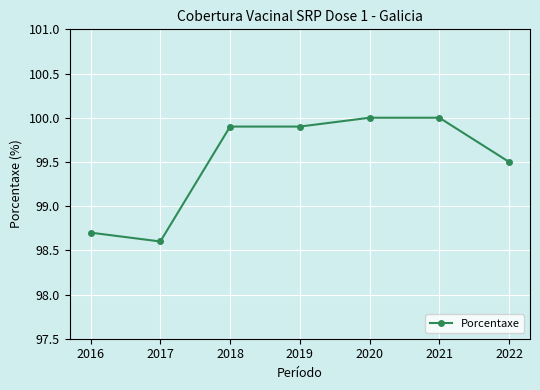

Reading right to left, list all the values displayed in this chart.

2022=99.5	2021=100.0	2020=100.0	2019=99.9	2018=99.9	2017=98.6	2016=98.7